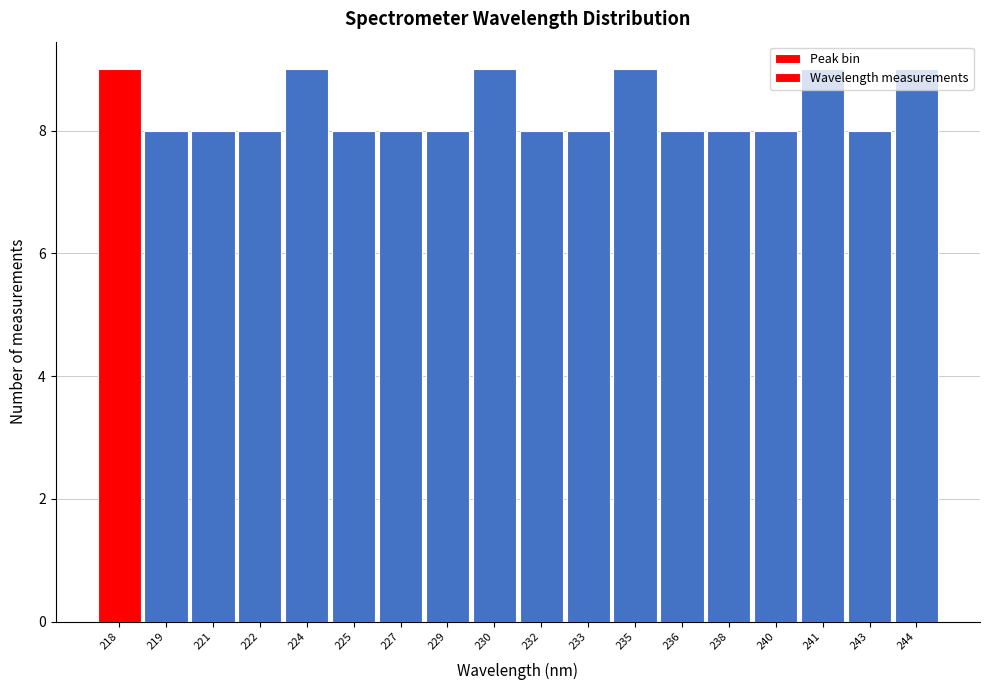

True or false: the data shows 12 at 229.

False